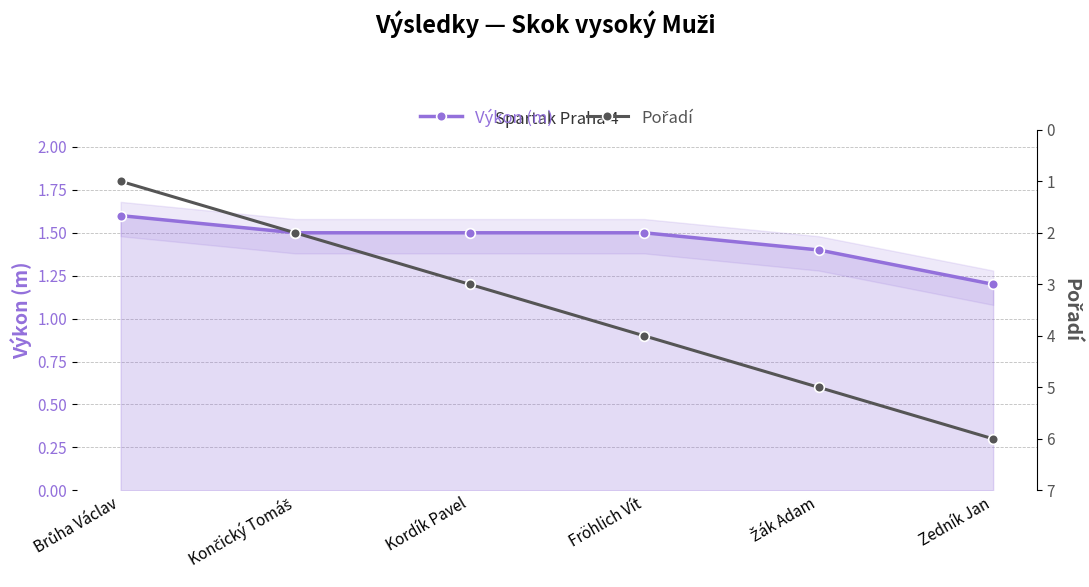

How many Výkon (m) values are between 1 and 2?

6